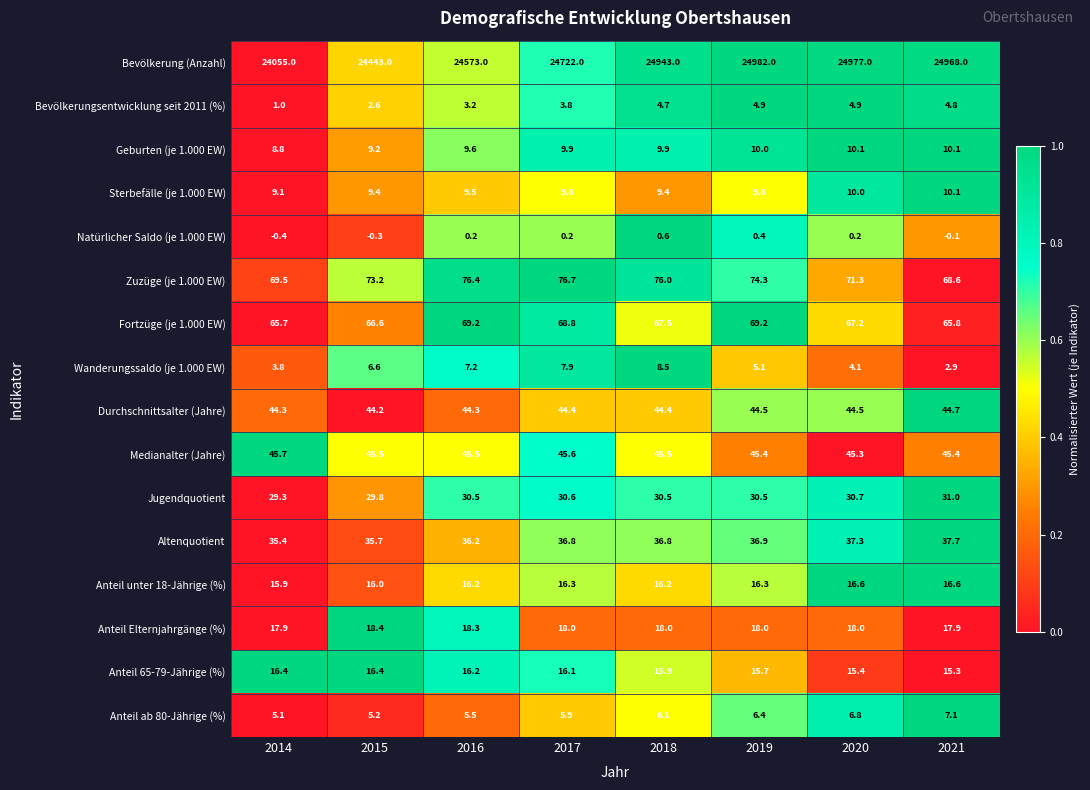

The Fortzüge (je 1.000 EW) series shows 67.5 at 2018. True or false?

True